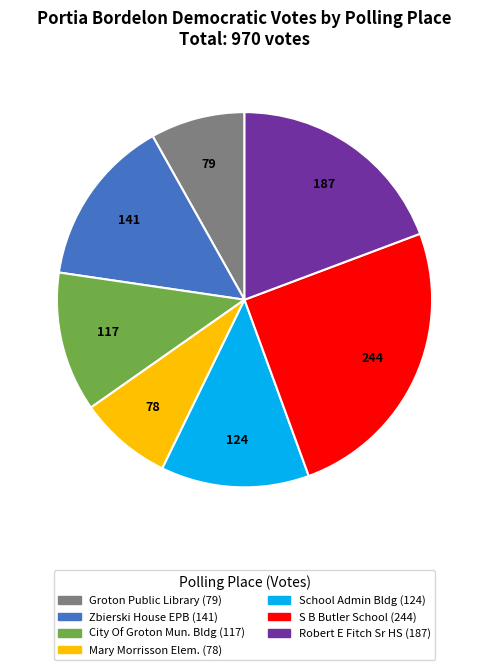

Is there any slice that represents more than half of the pie?

No